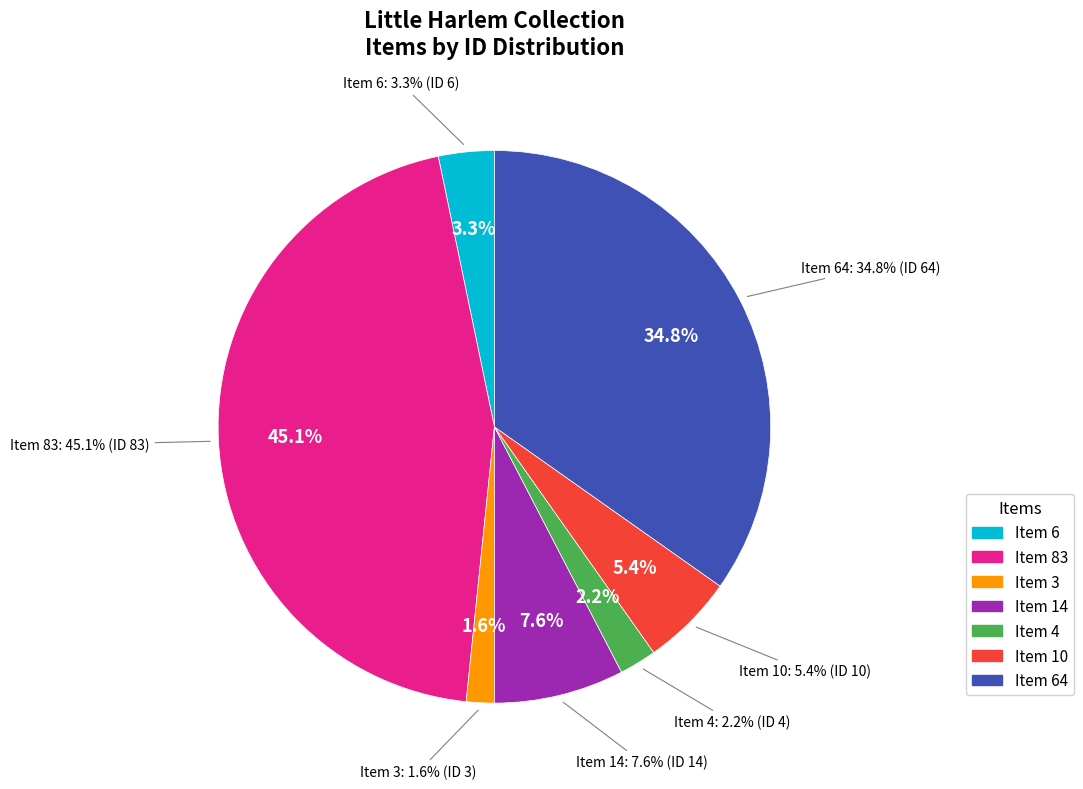

How many slices are in this pie chart?

7